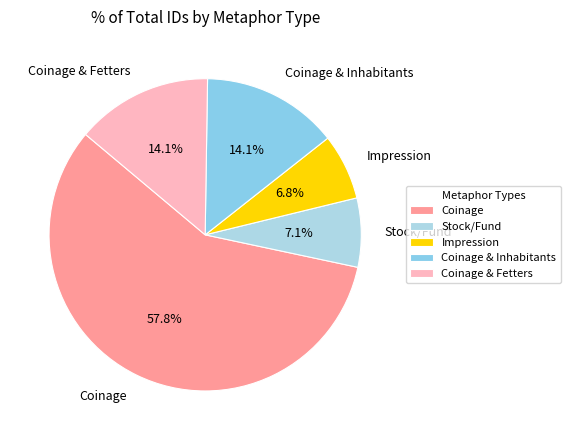

To the nearest percent, what portion does Stock/Fund represent?

7%